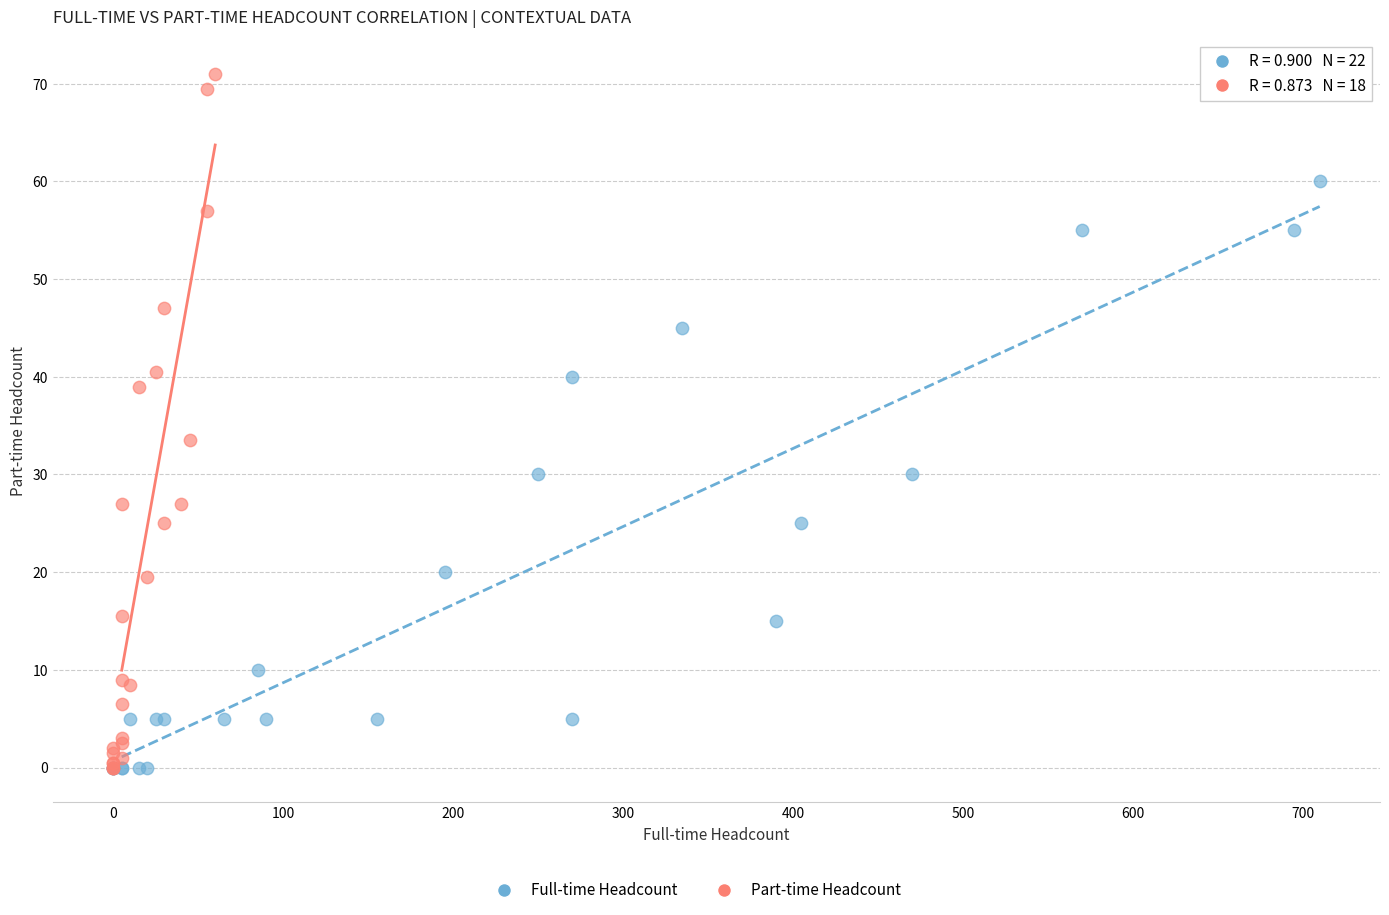

Which series contains the highest Y value?

Part-time Headcount